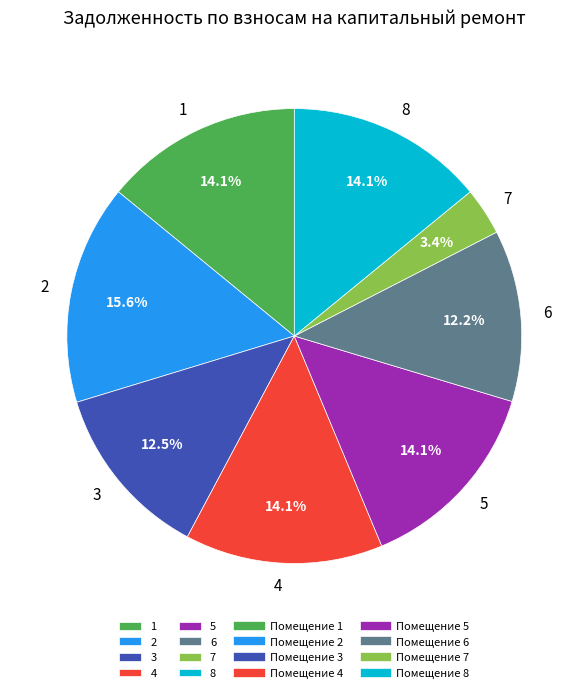

Combined, do 1 and 5 account for over 50%?

No